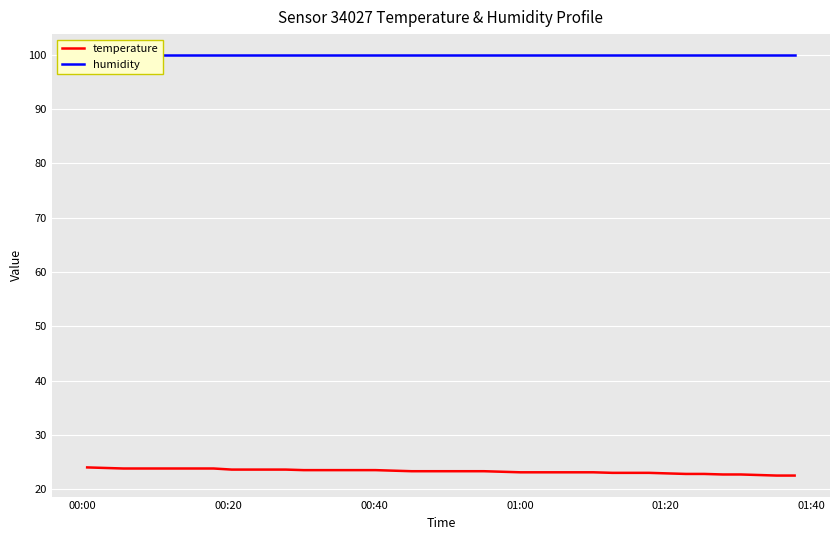

Which series has the largest range (max minus min)?

temperature